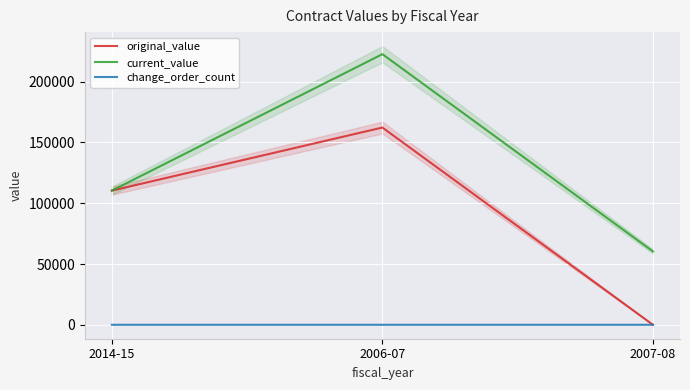

Rank the series by their average value, from lowest to highest.

change_order_count, original_value, current_value